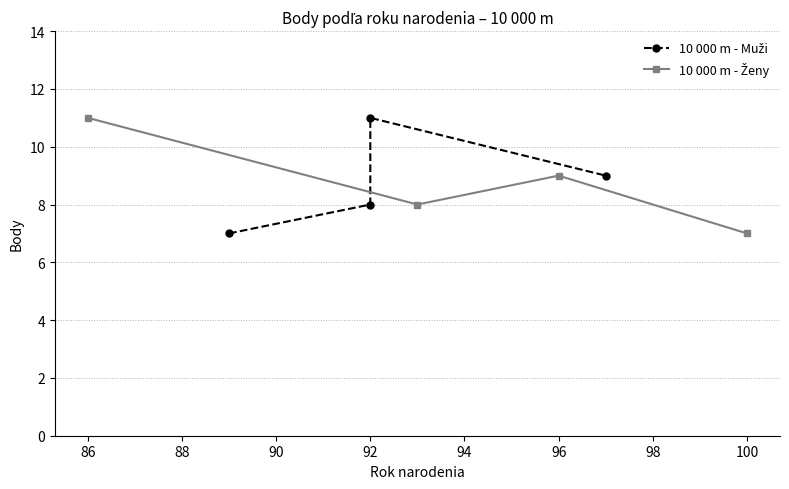

Is this an area chart (filled region under the line)?

No